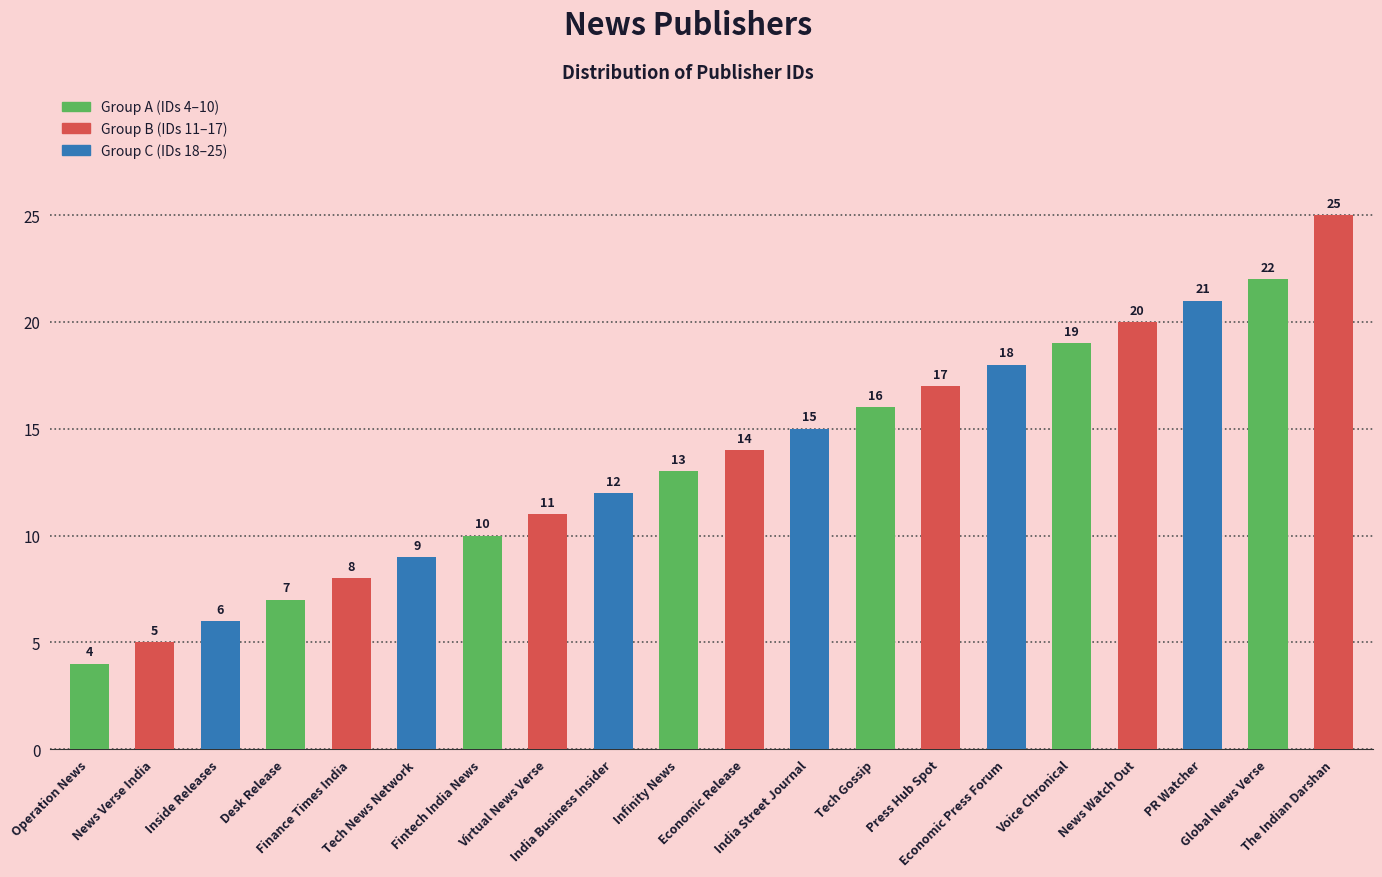

What is the label of the 10th bar from the right?

Economic Release